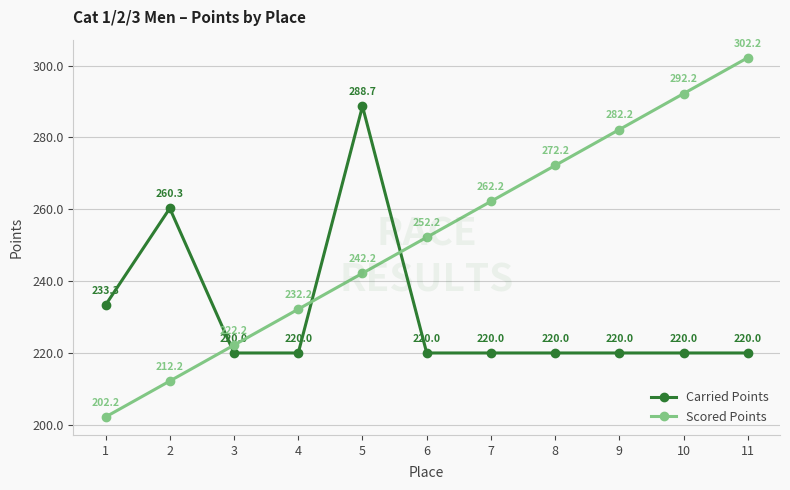

At how many categories does at least one series exceed 239?

8